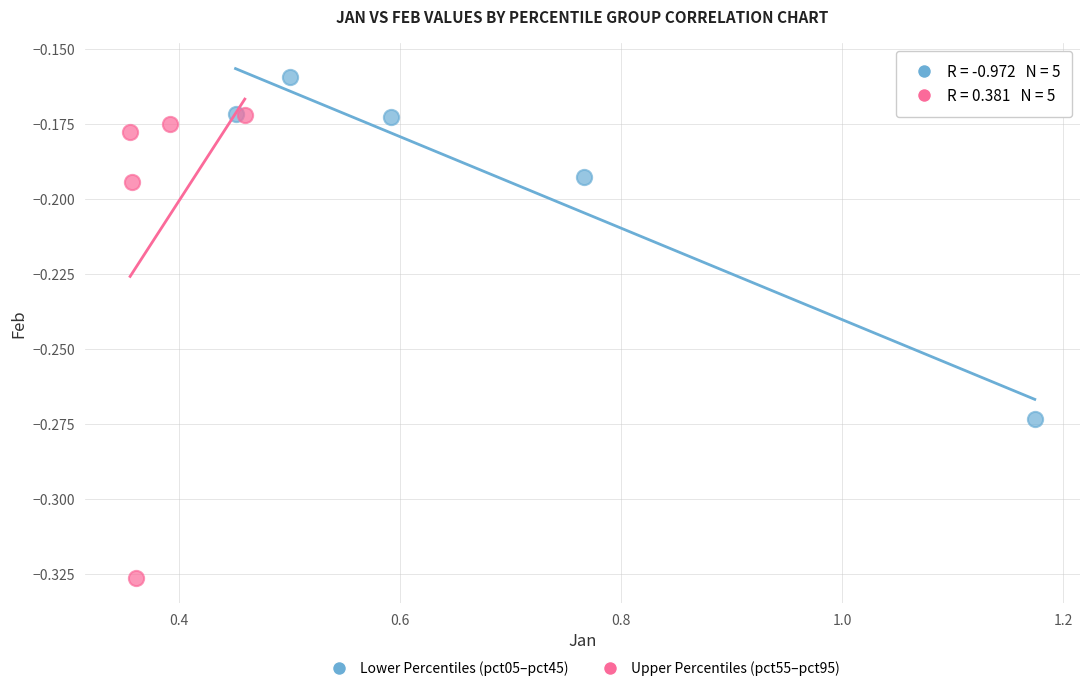

Which series contains the lowest Y value?

Upper Percentiles (pct55–pct95)